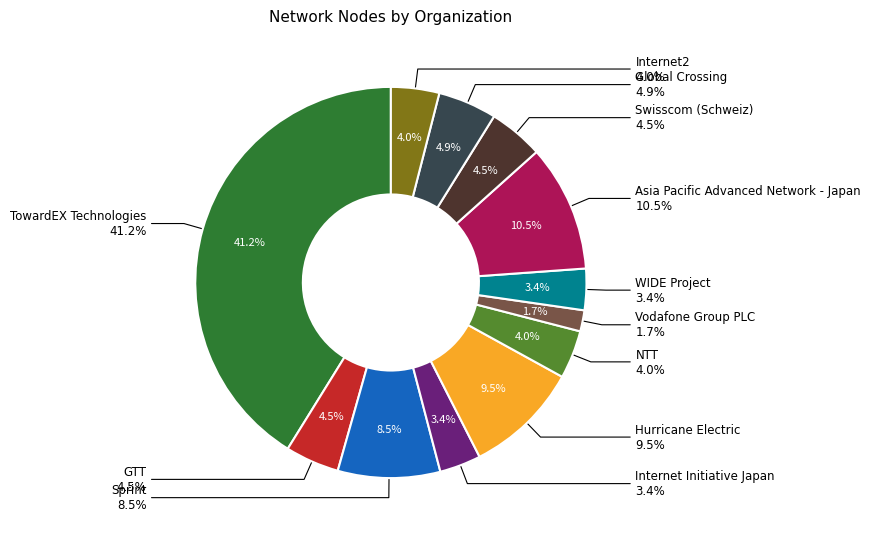

Combined, what portion of the pie is Internet2 and Hurricane Electric?

13.5%